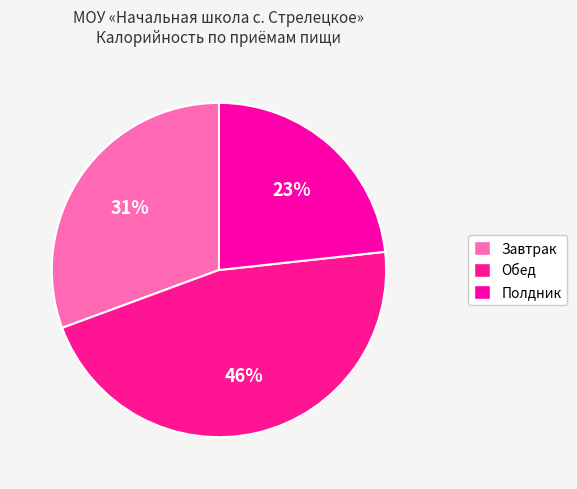

How many segments does this pie chart have?

3